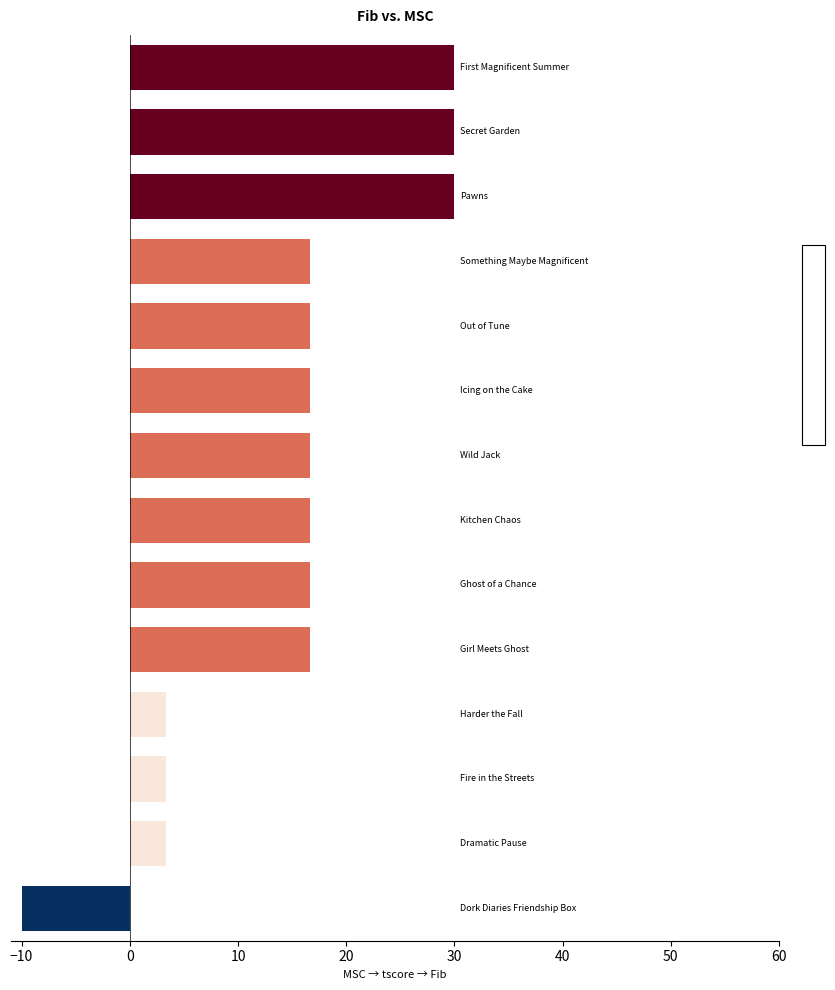

Reading top to bottom, list all the values displayed in this chart.

30.0	30.0	30.0	16.7	16.7	16.7	16.7	16.7	16.7	16.7	3.3	3.3	3.3	-10.0